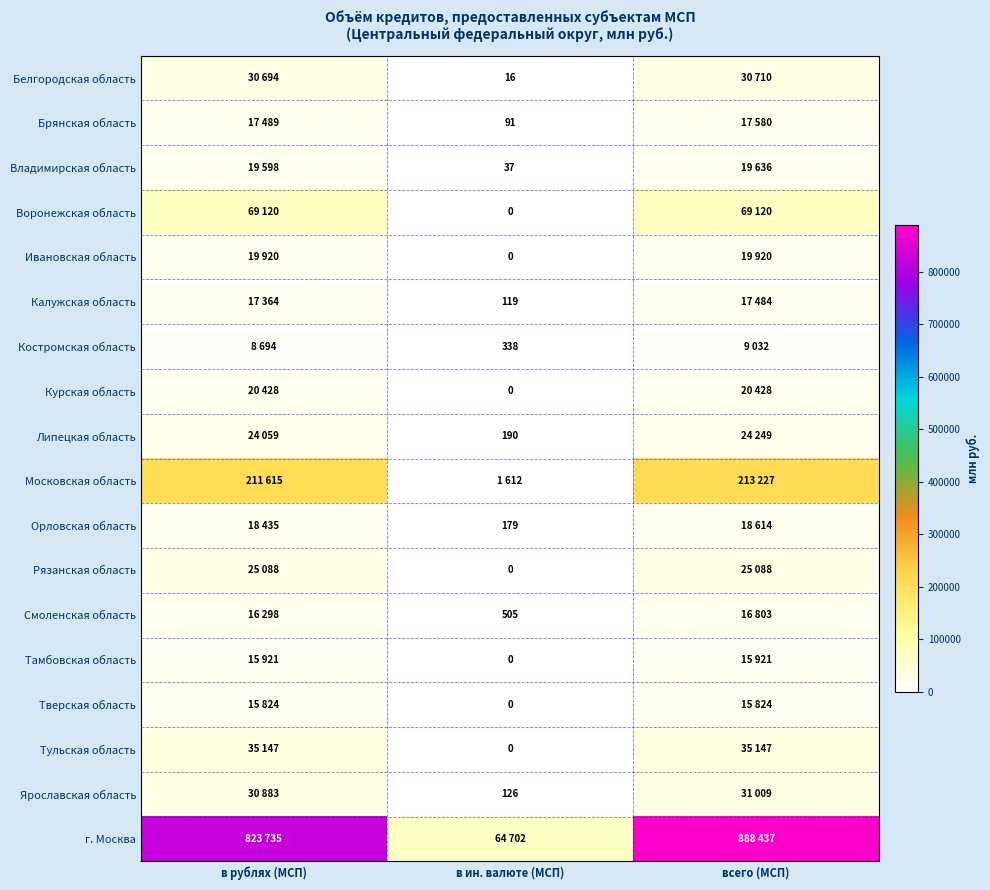

The Липецкая область series shows 67 at в ин. валюте (МСП). True or false?

False